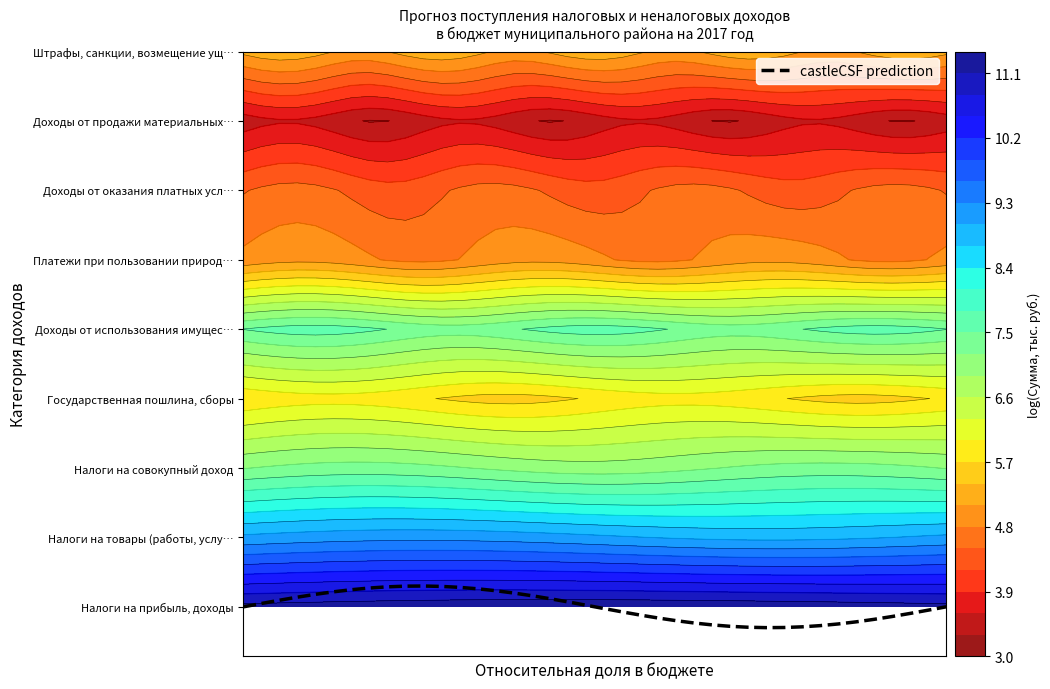

How many values are below 0?

20